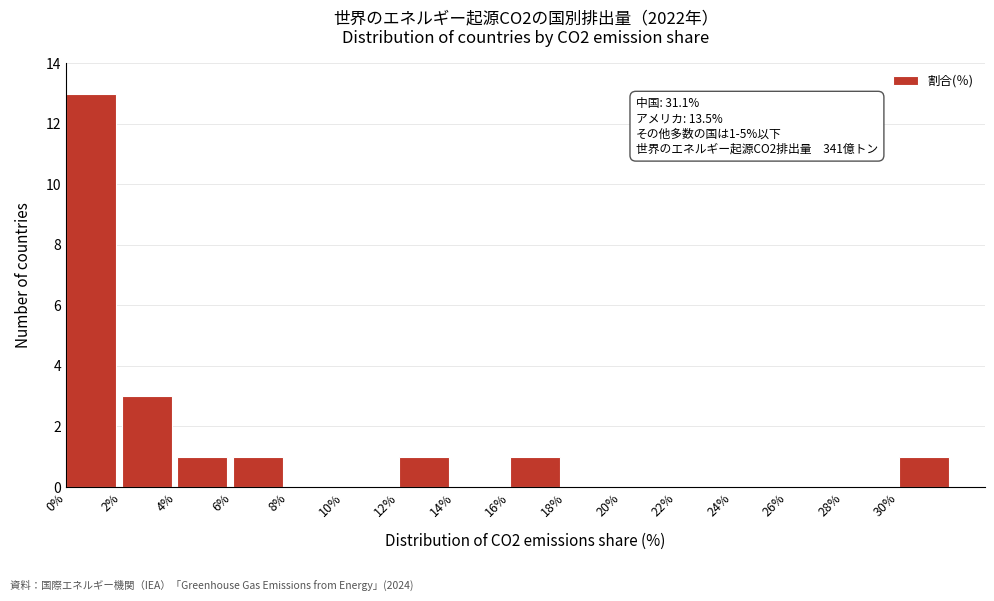

Over which range of the x-axis is the bar tallest?

0 to 2